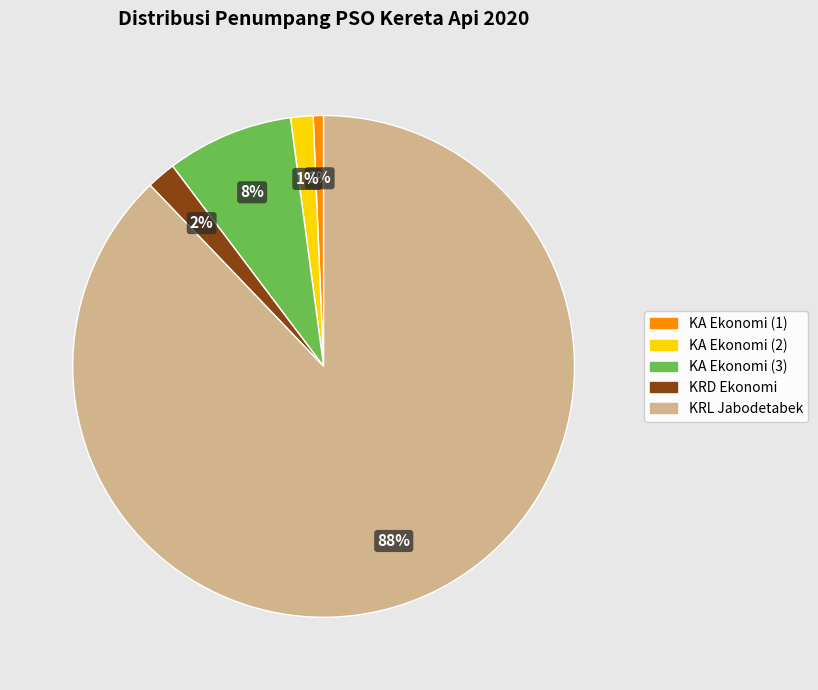

Is there any slice that represents more than half of the pie?

Yes